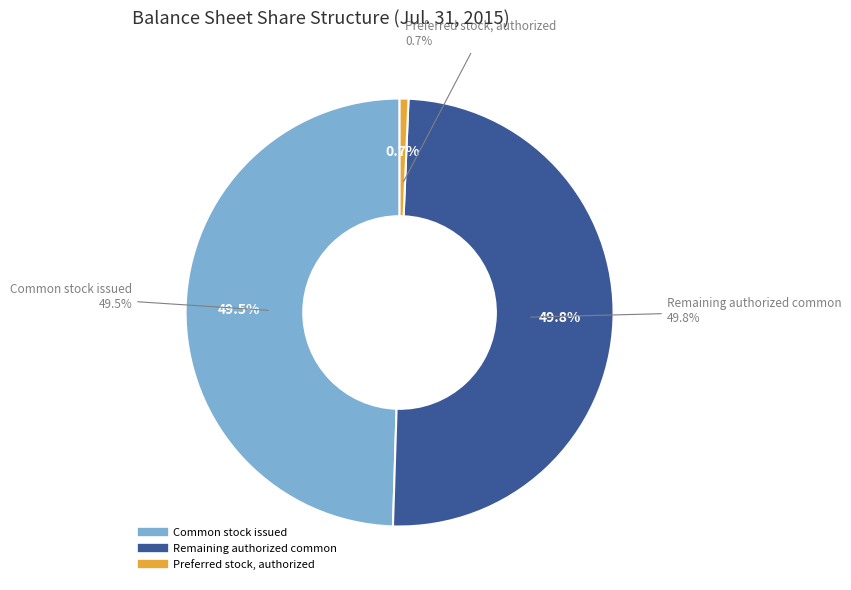

Does Common stock, authorized account for over 50% of the chart?

Yes